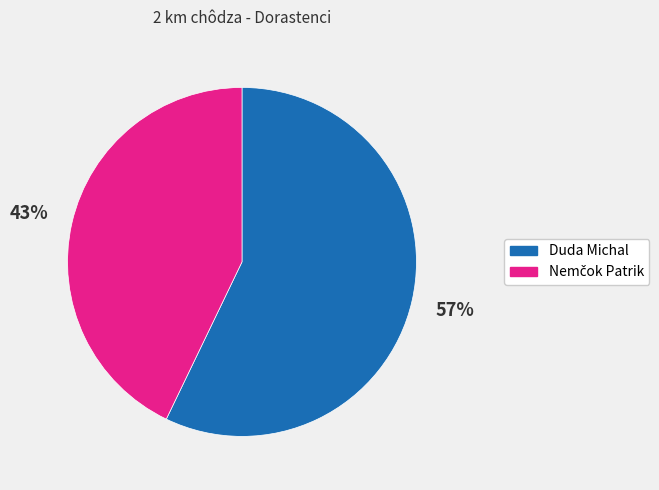

To the nearest percent, what portion does Duda Michal represent?

57%